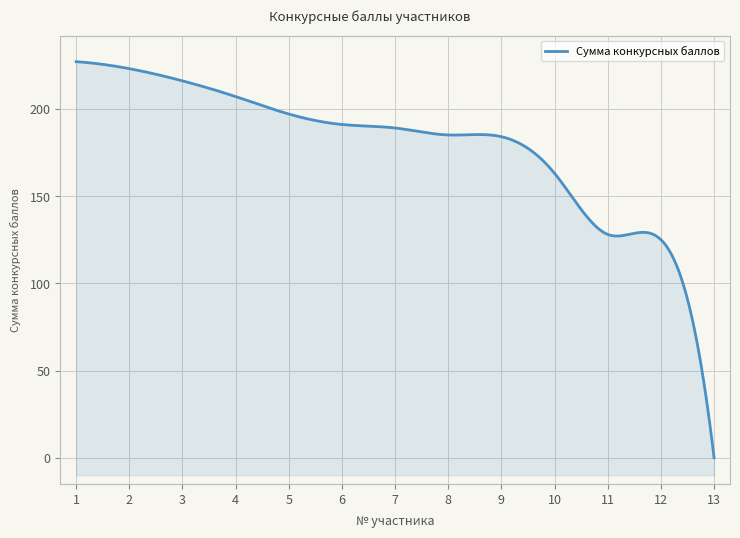

True or false: the data shows 97 at 6.

False